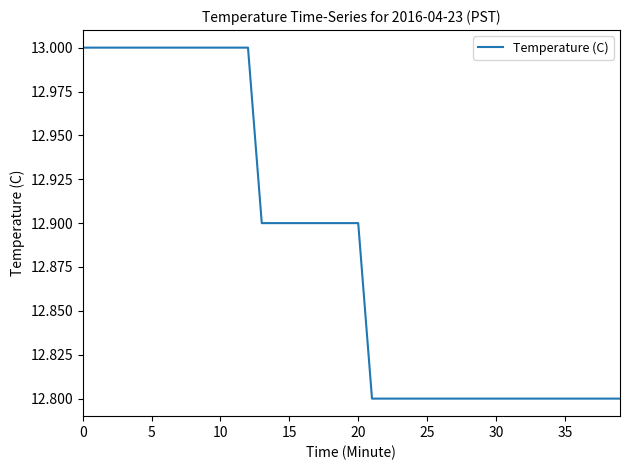

What is the smallest value displayed?

12.8